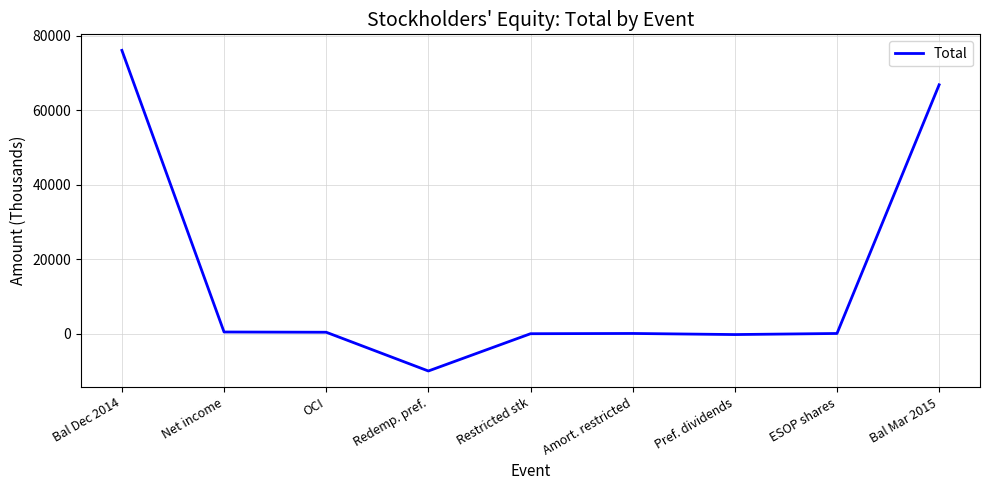

What is the greatest value displayed?

76013